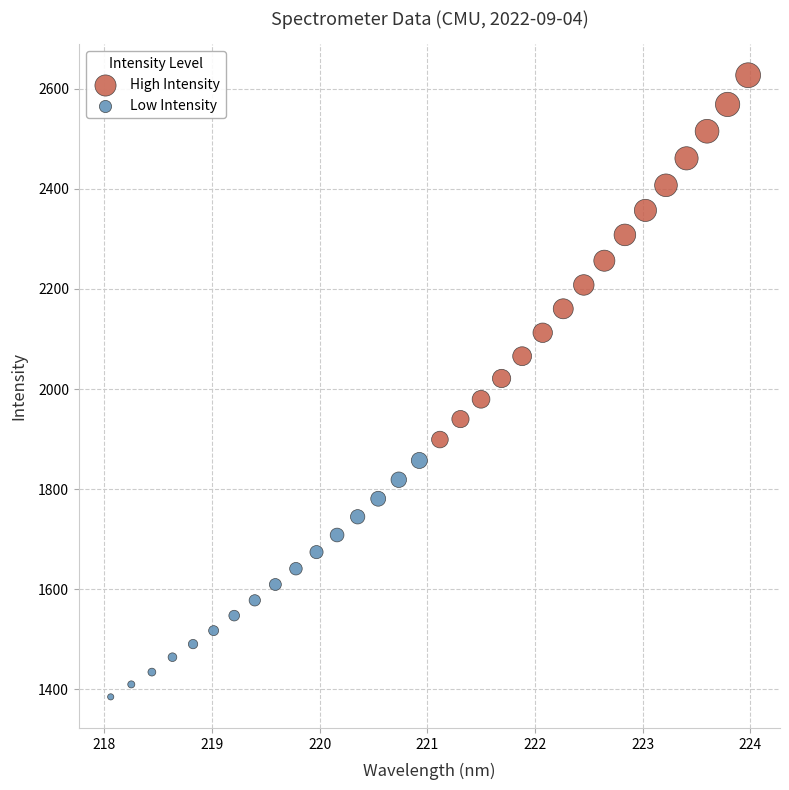

Which series reaches the minimum Y coordinate?

Low Intensity